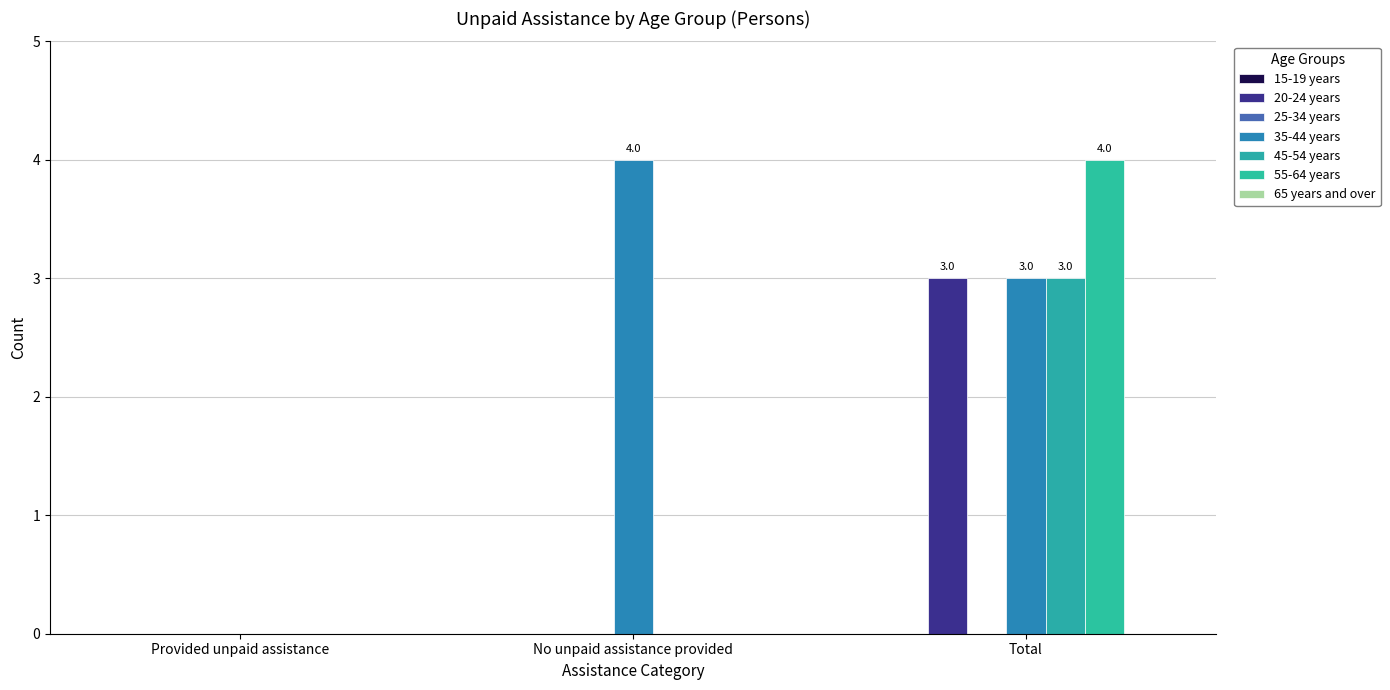

What is the label of the 3rd bar from the right?

Provided unpaid assistance